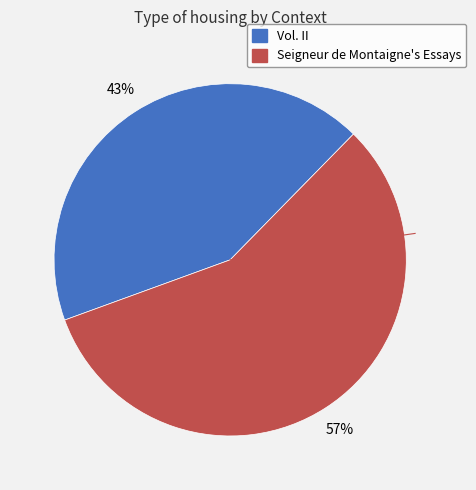

Approximately how many times larger is the value at Seigneur de Montaigne's Essays compared to Vol. II?

1.3